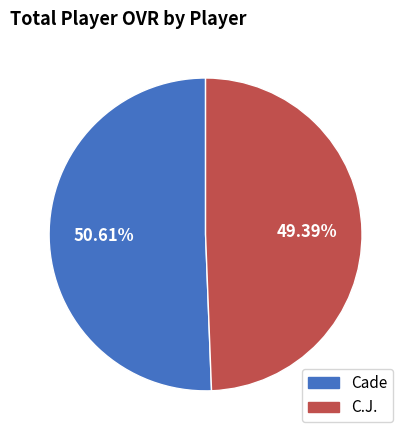

What percentage do Cade and C.J. together represent?

100.0%